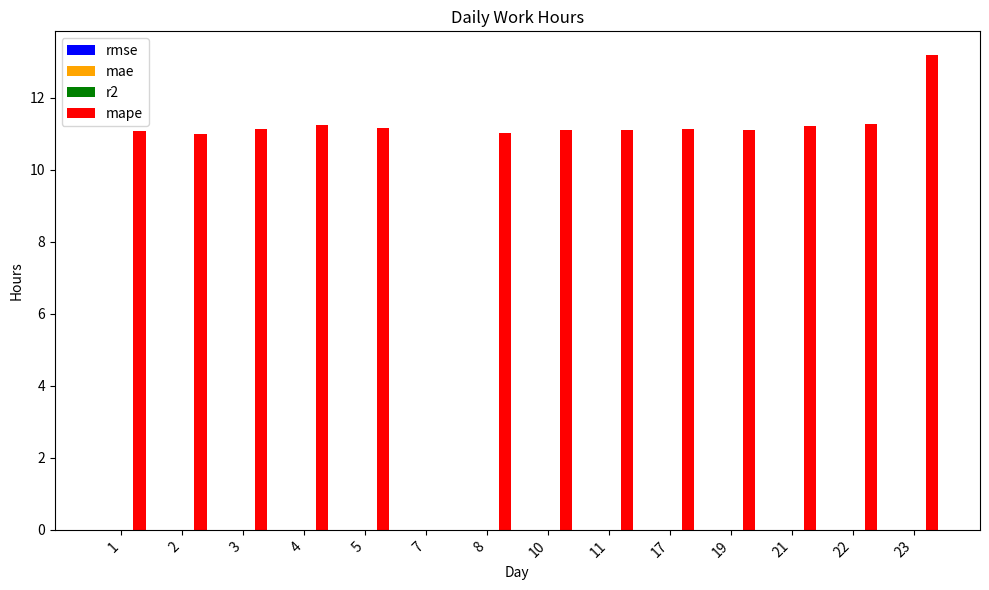

What is the greatest value displayed?

13.2